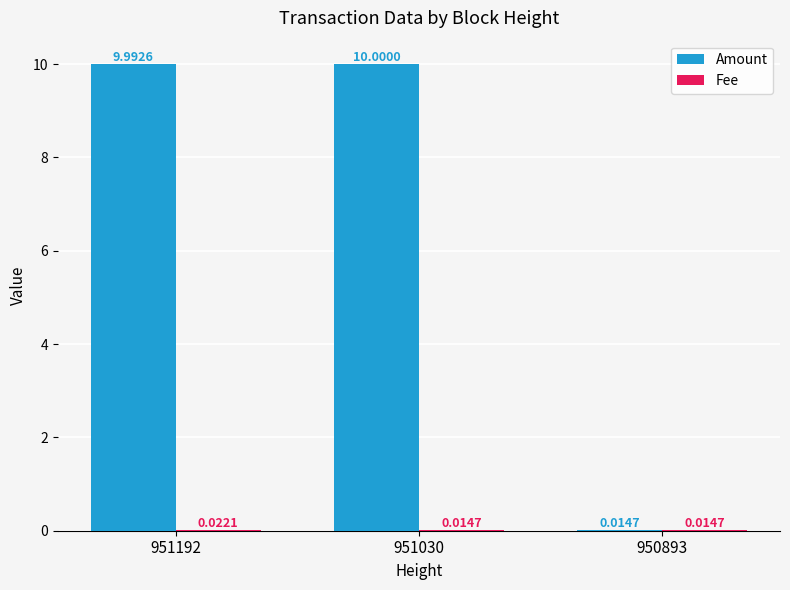

Which series has the largest total across all categories?

Amount